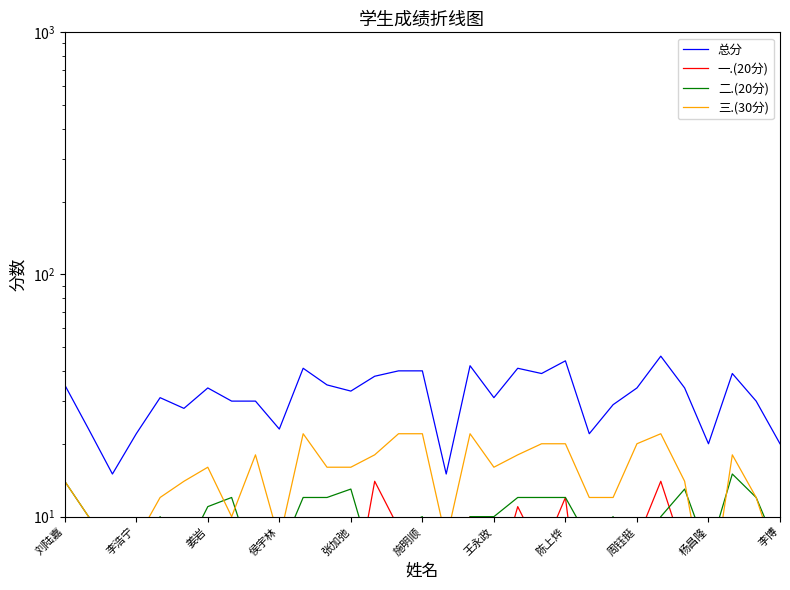

What is the average value of the 三.(30分) series?

15